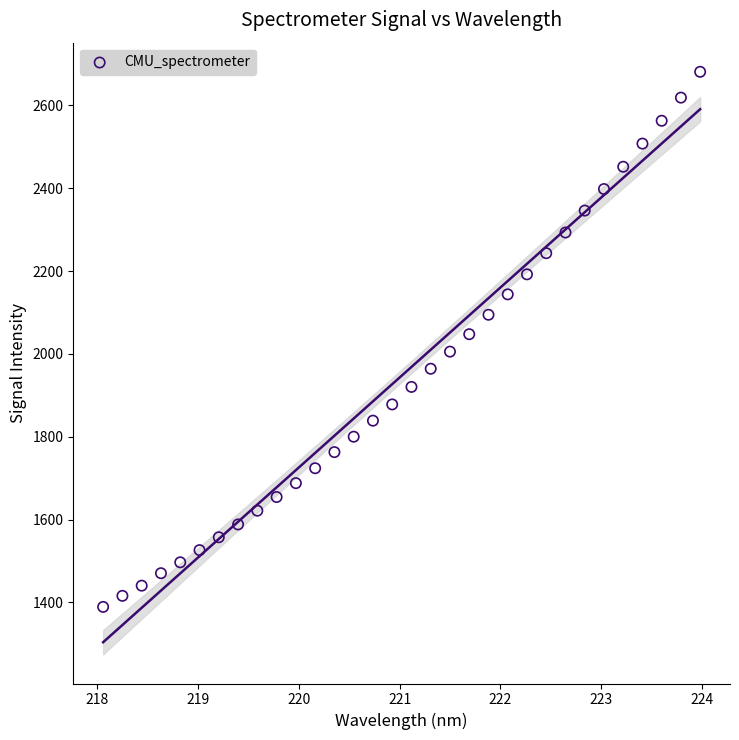

What is the range of Y values (max minus min)?

1292.0